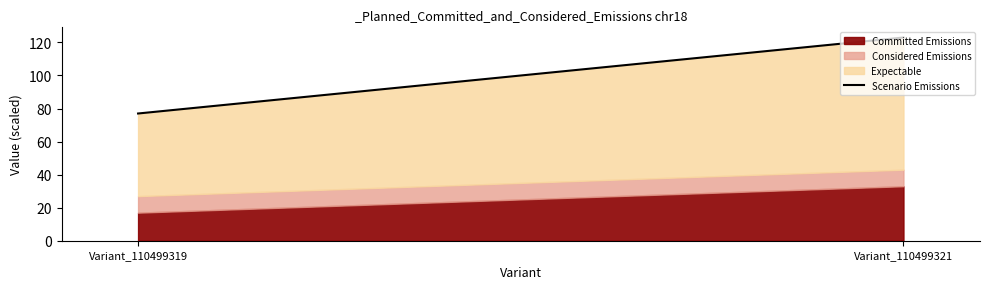

The value at Variant_110499319 is 129. True or false?

False